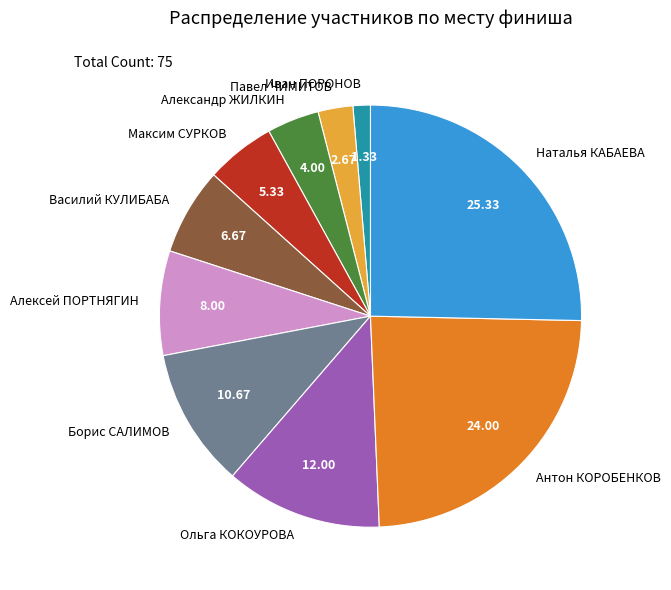

Rank the categories by value from lowest to highest.

Иван ПОРОНОВ, Павел ЧИМИТОВ, Александр ЖИЛКИН, Максим СУРКОВ, Василий КУЛИБАБА, Алексей ПОРТНЯГИН, Борис САЛИМОВ, Ольга КОКОУРОВА, Антон КОРОБЕНКОВ, Наталья КАБАЕВА